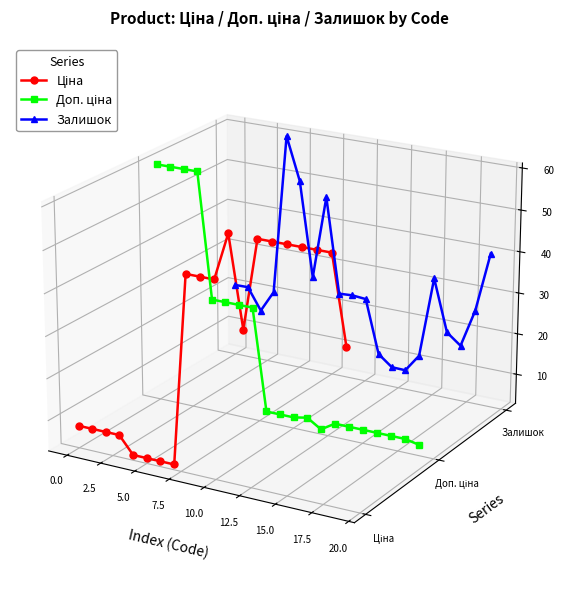

How many lines are shown in the chart?

3